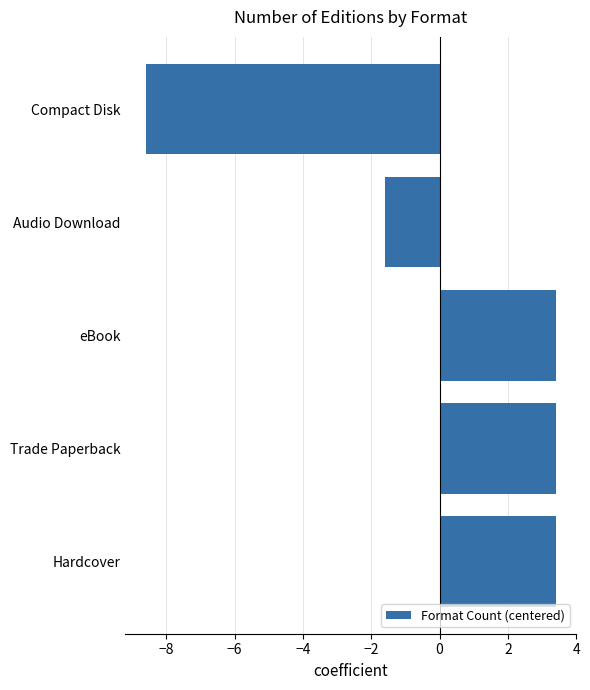

How many positive values are there?

3